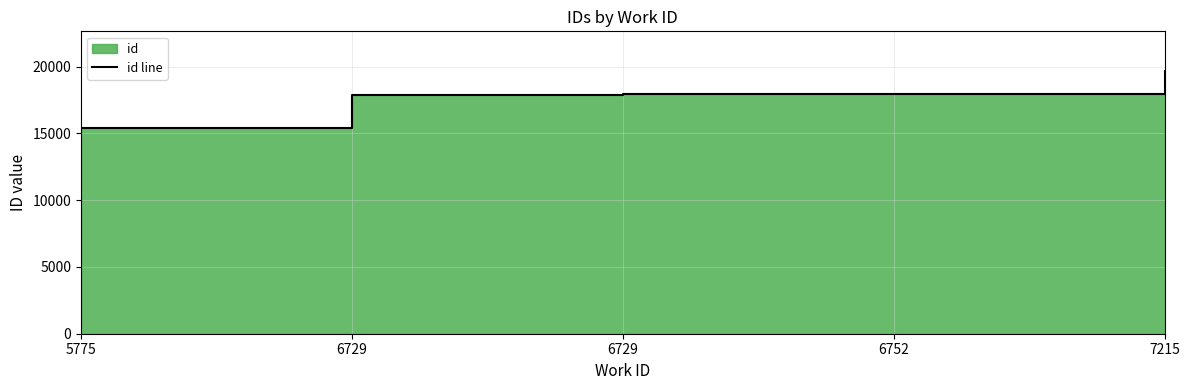

What is the value of the 1st point from the left?

15419